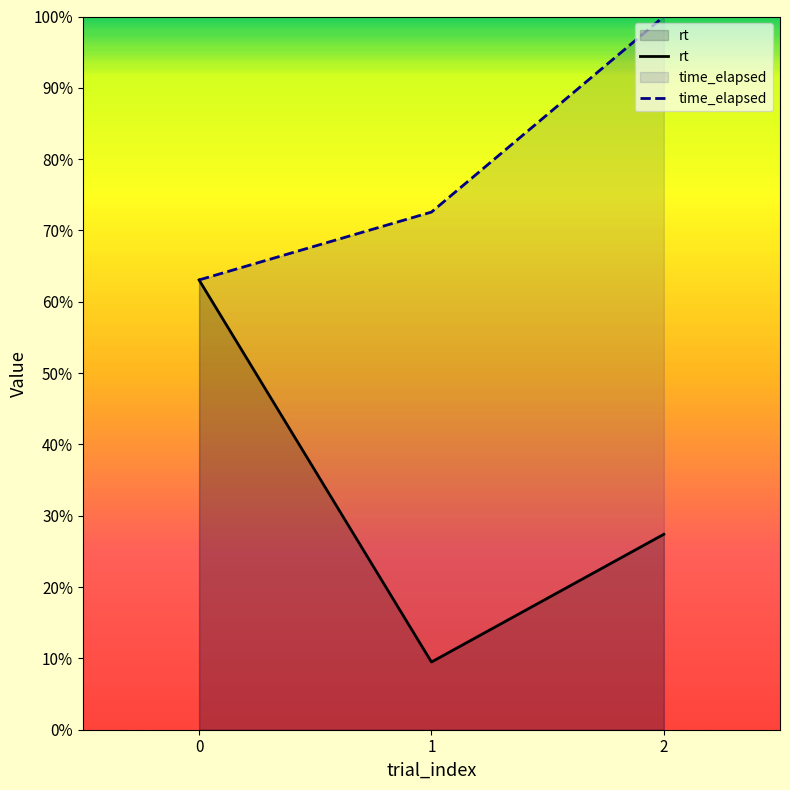

Which series has the widest spread of values?

rt